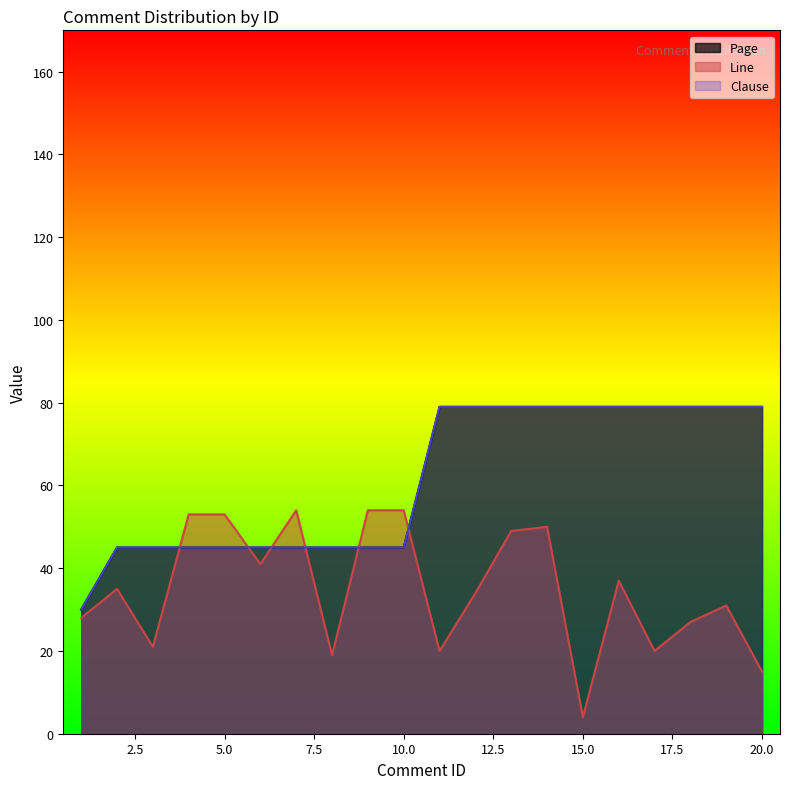

Which has a higher value, 20 or 14?

20